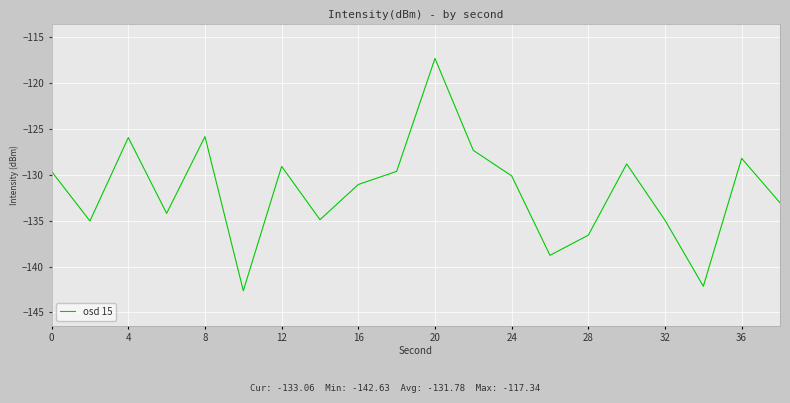

What is the difference between the maximum and second lowest values?

24.8